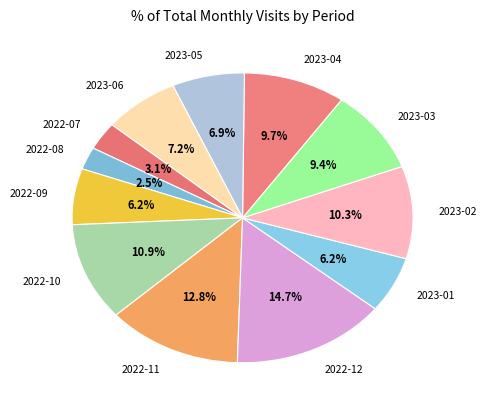

Combined, do 2022-10 and 2022-08 account for over 50%?

No